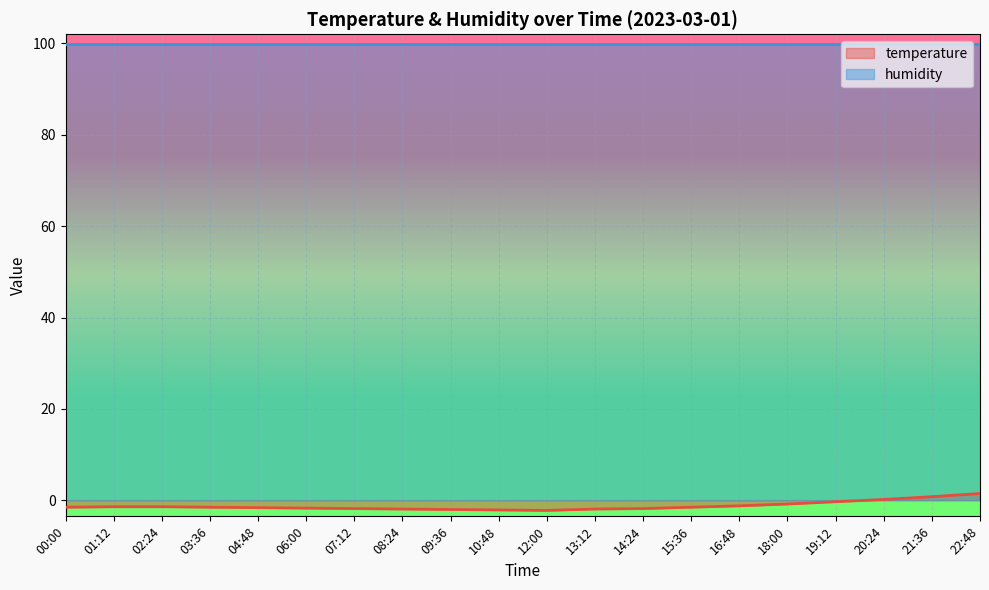

True or false: there are more than 1 points higher than both neighbors.

False